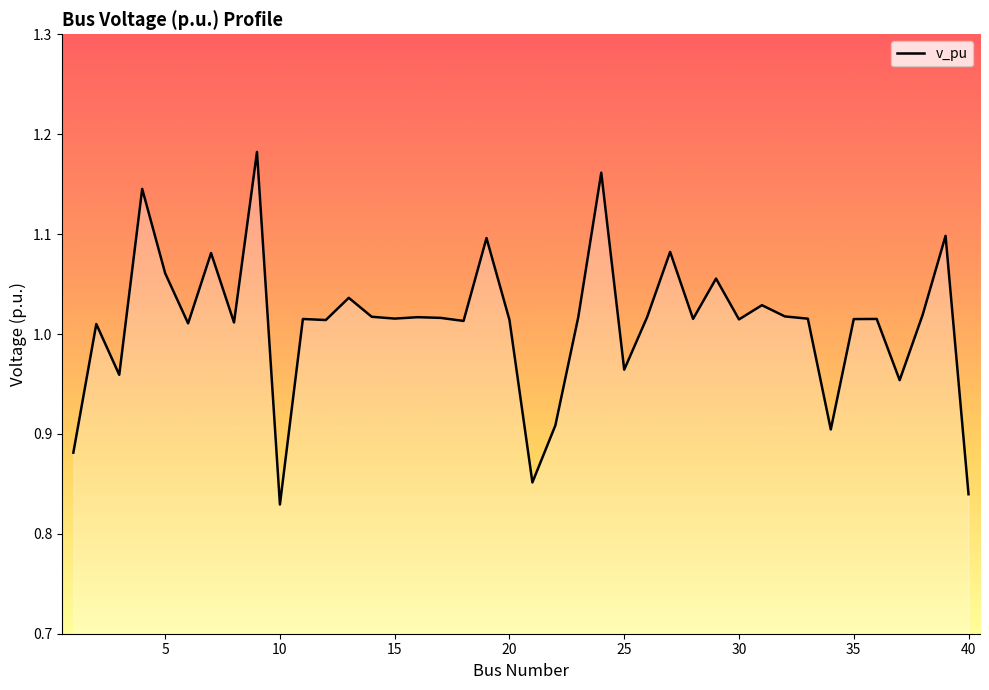

What is the difference between the maximum and minimum values?

0.4